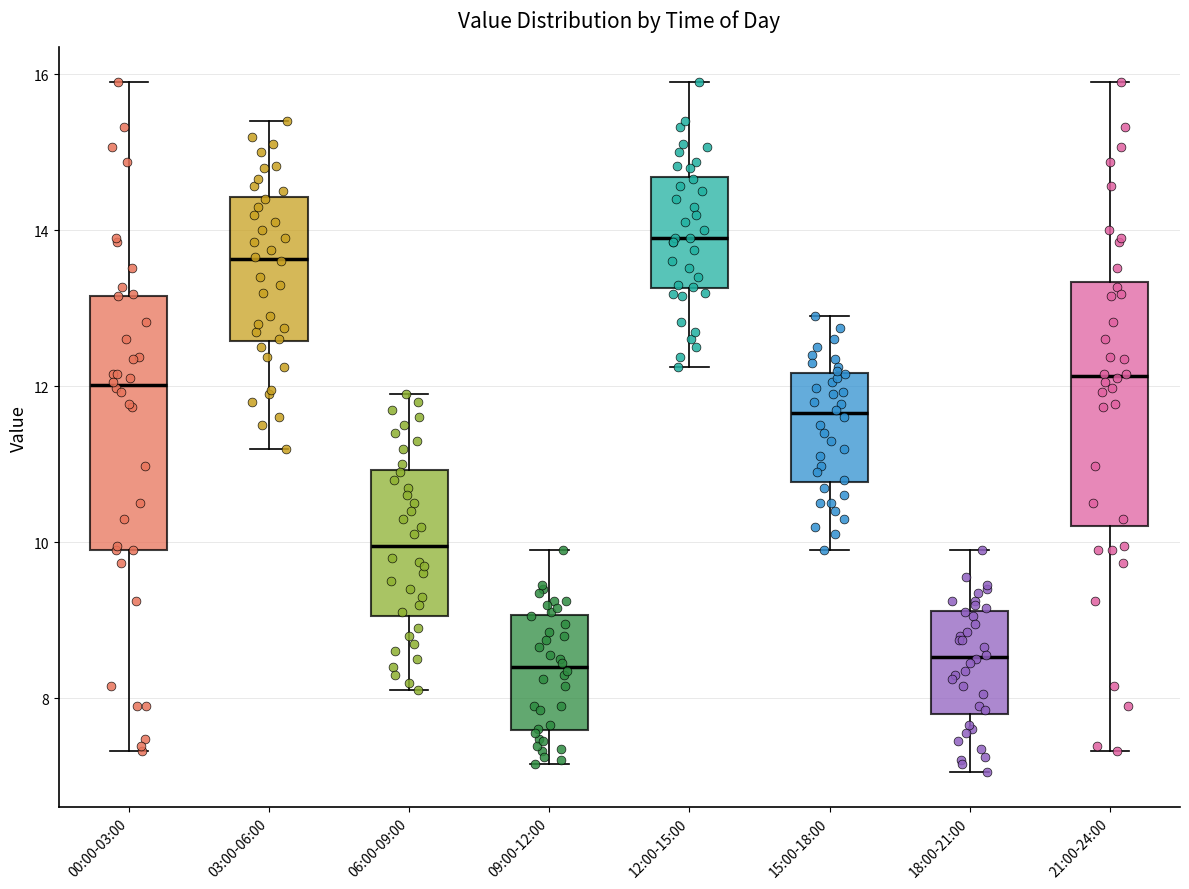

Reading left to right, transcribe this box plot: for each box, give where its median line is, the range the box spans, and where its two whiskers end, as read against the y-axis. The values are not printed on the chart, so give them approximately, as read against the axis.

00:00-03:00: median 12.0, box 10.0 to 13.2, whiskers 7.4 to 16.0
03:00-06:00: median 13.6, box 12.6 to 14.4, whiskers 11.2 to 15.4
06:00-09:00: median 10.0, box 9.0 to 11.0, whiskers 8.2 to 12.0
09:00-12:00: median 8.4, box 7.6 to 9.0, whiskers 7.2 to 10.0
12:00-15:00: median 14.0, box 13.2 to 14.6, whiskers 12.2 to 16.0
15:00-18:00: median 11.6, box 10.8 to 12.2, whiskers 10.0 to 13.0
18:00-21:00: median 8.6, box 7.8 to 9.2, whiskers 7.0 to 10.0
21:00-24:00: median 12.2, box 10.2 to 13.4, whiskers 7.4 to 16.0